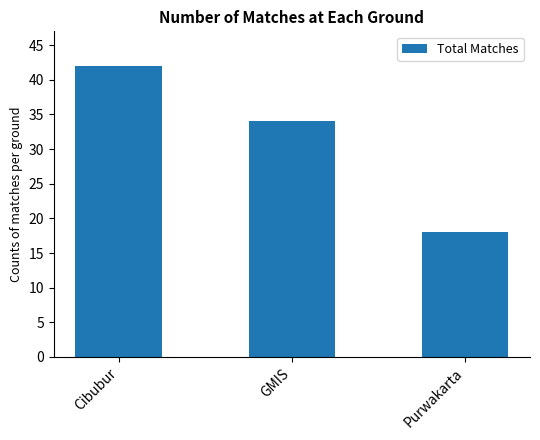

How many bars are there in total?

3